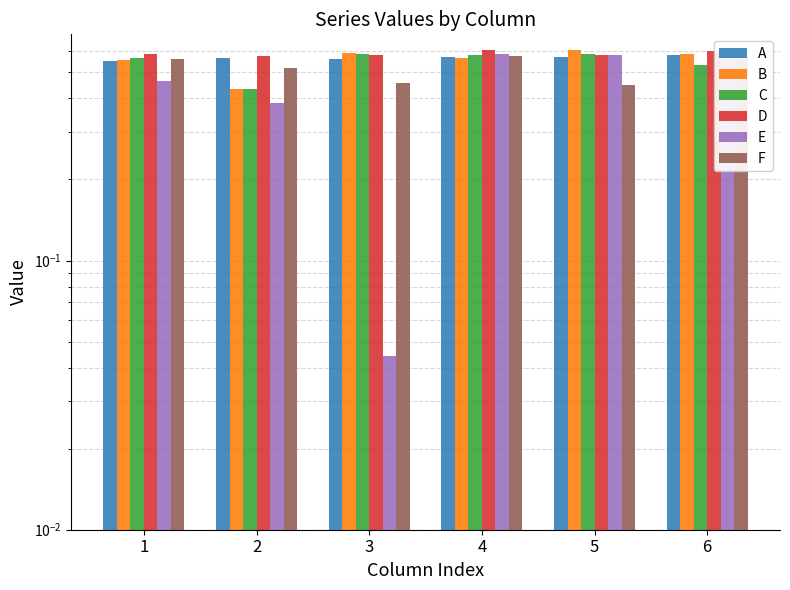

How many bars are there in total?

36